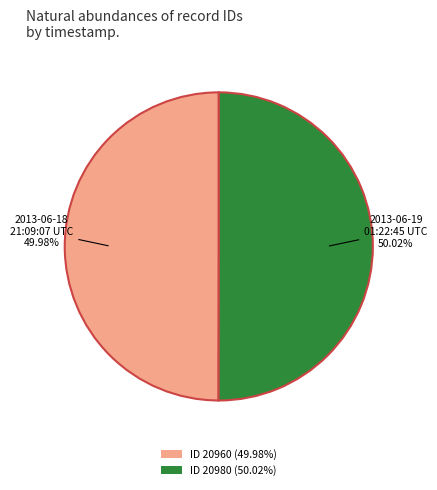

Does any single category account for the majority?

Yes